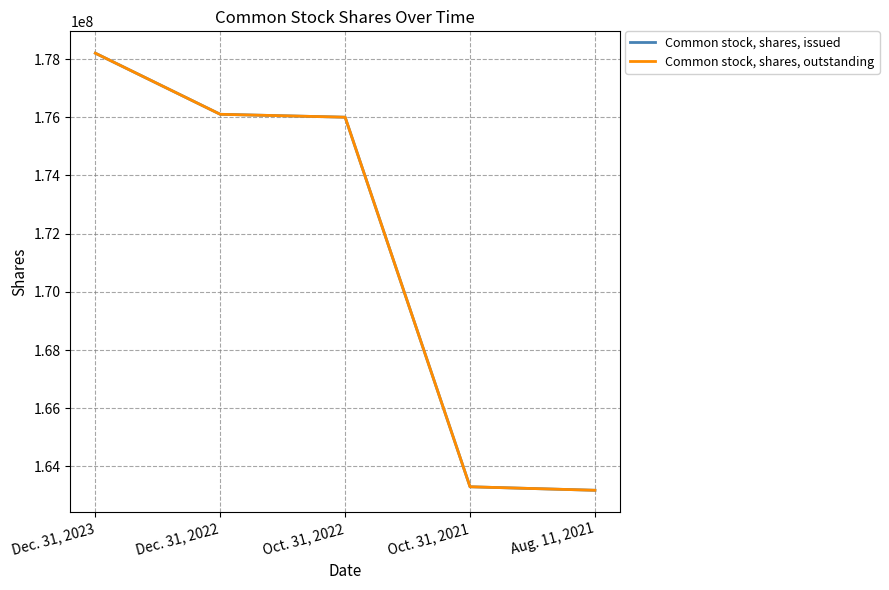

What is the greatest value displayed?

178200000